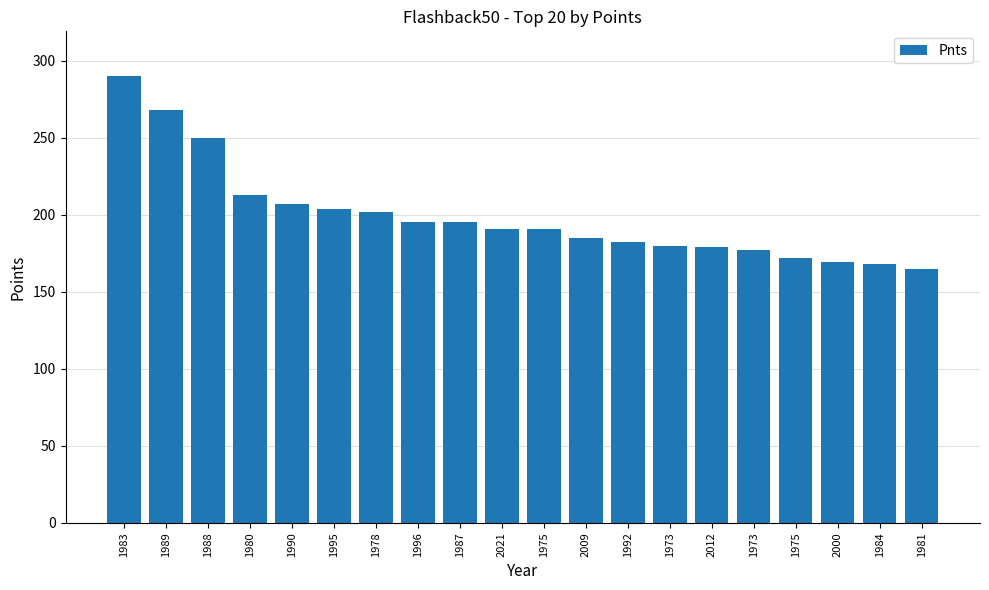

What value does the data have at 1973, to the nearest 5?

175